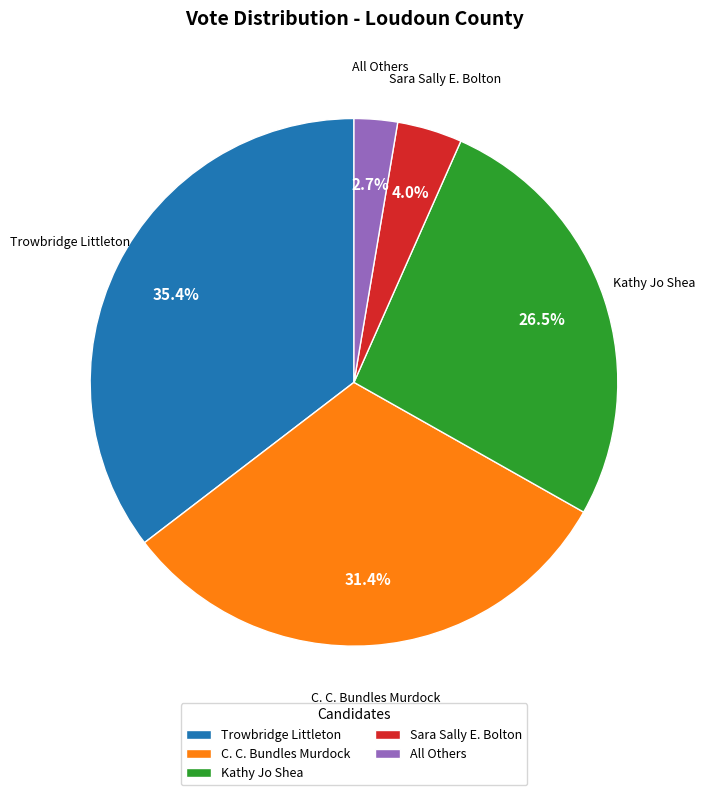

Approximately how many times larger is the value at Kathy Jo Shea compared to C. C. Bundles Murdock?

0.8